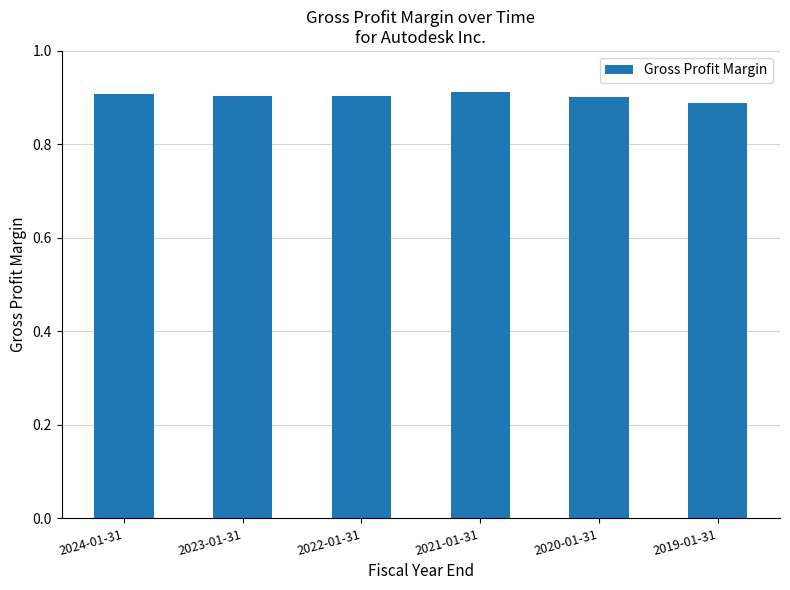

What is the sum of the values at 2019-01-31 and 2023-01-31?

1.8